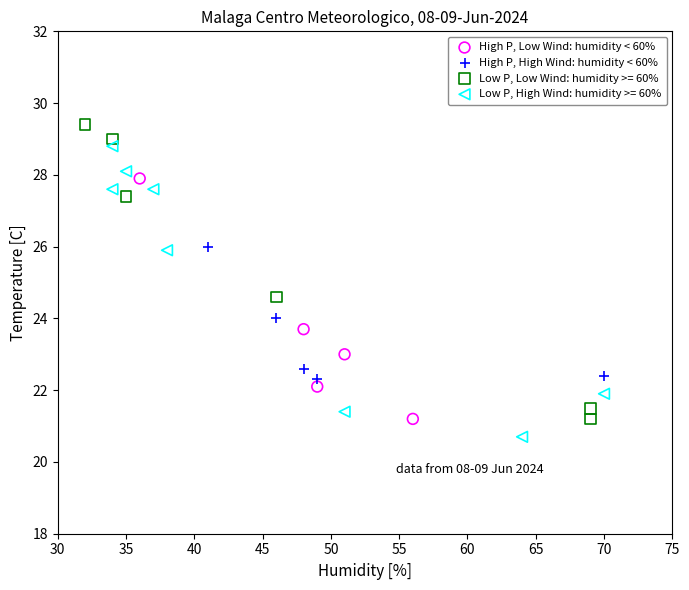

Which series contains the highest Y value?

Low P, Low Wind: humidity >= 60%